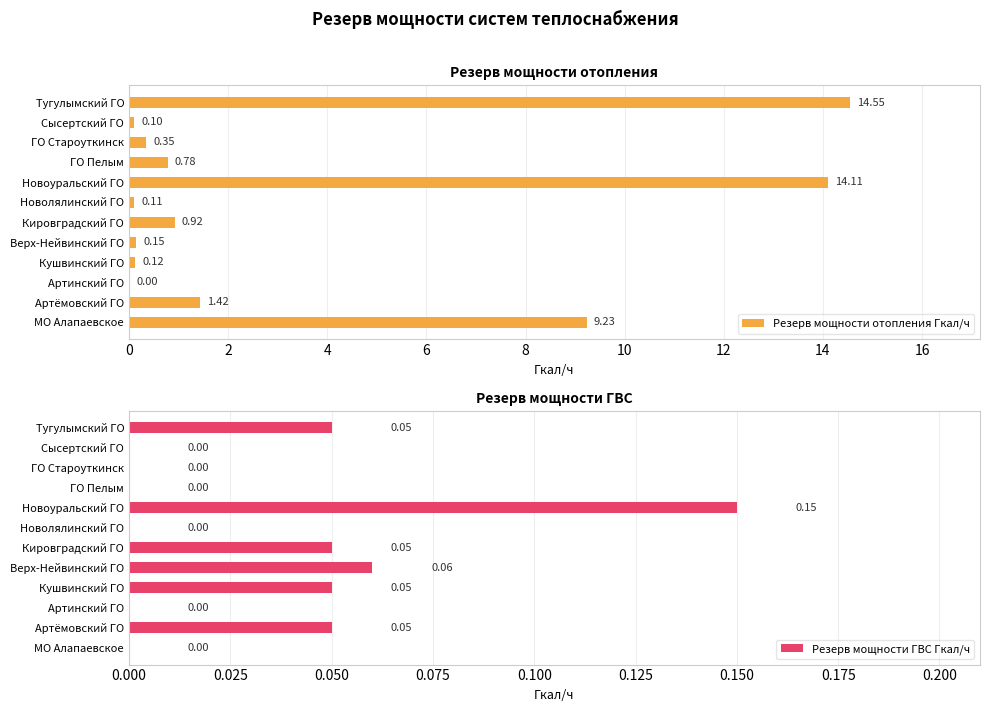

What is the sum of all Резерв мощности отопления Гкал/ч values?

41.8